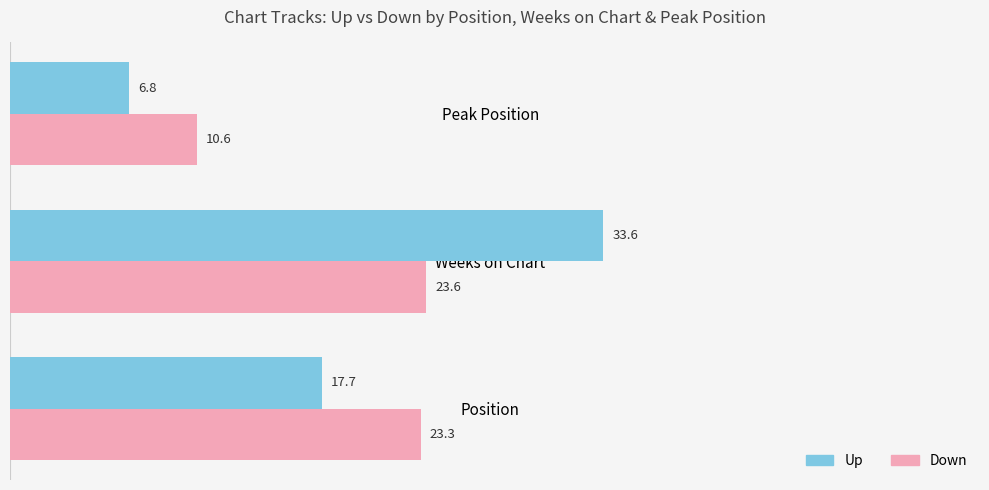

What is the difference between the highest and lowest values at Position?

5.6